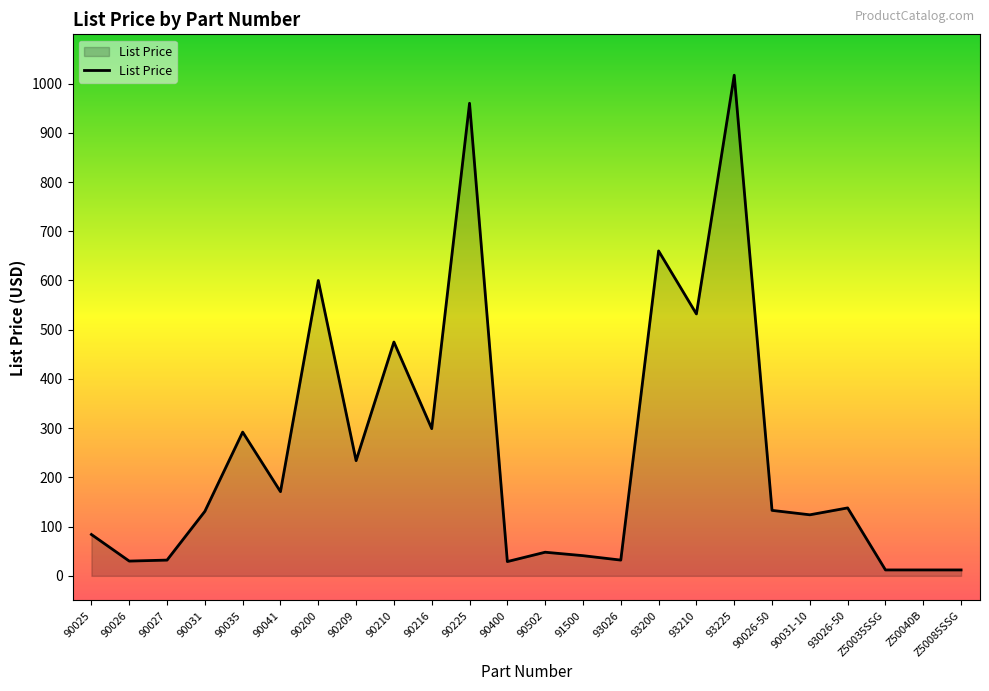

What is the difference between the maximum and second lowest values?

1005